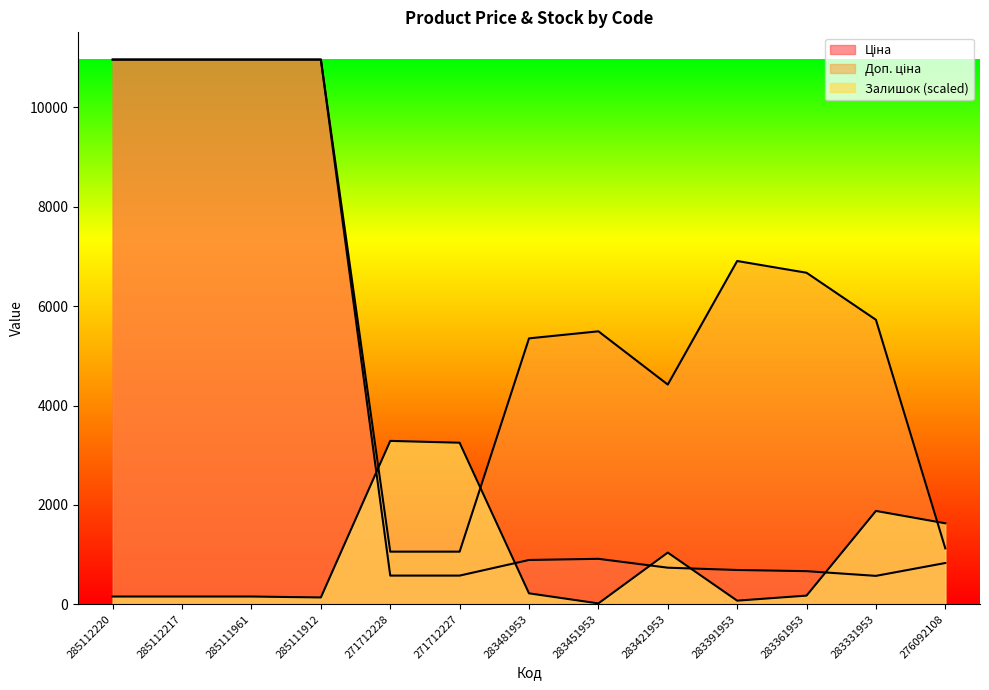

Count the number of data series in this chart.

3